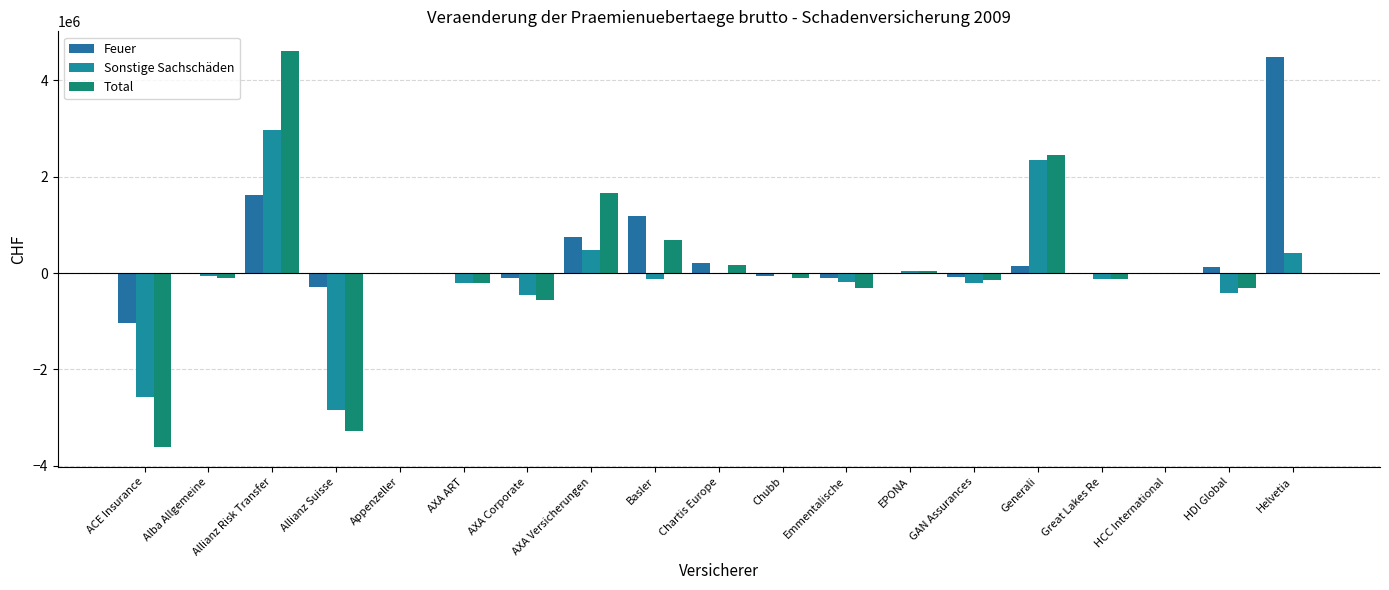

At which label does Sonstige Sachschäden reach its peak?

Allianz Risk Transfer